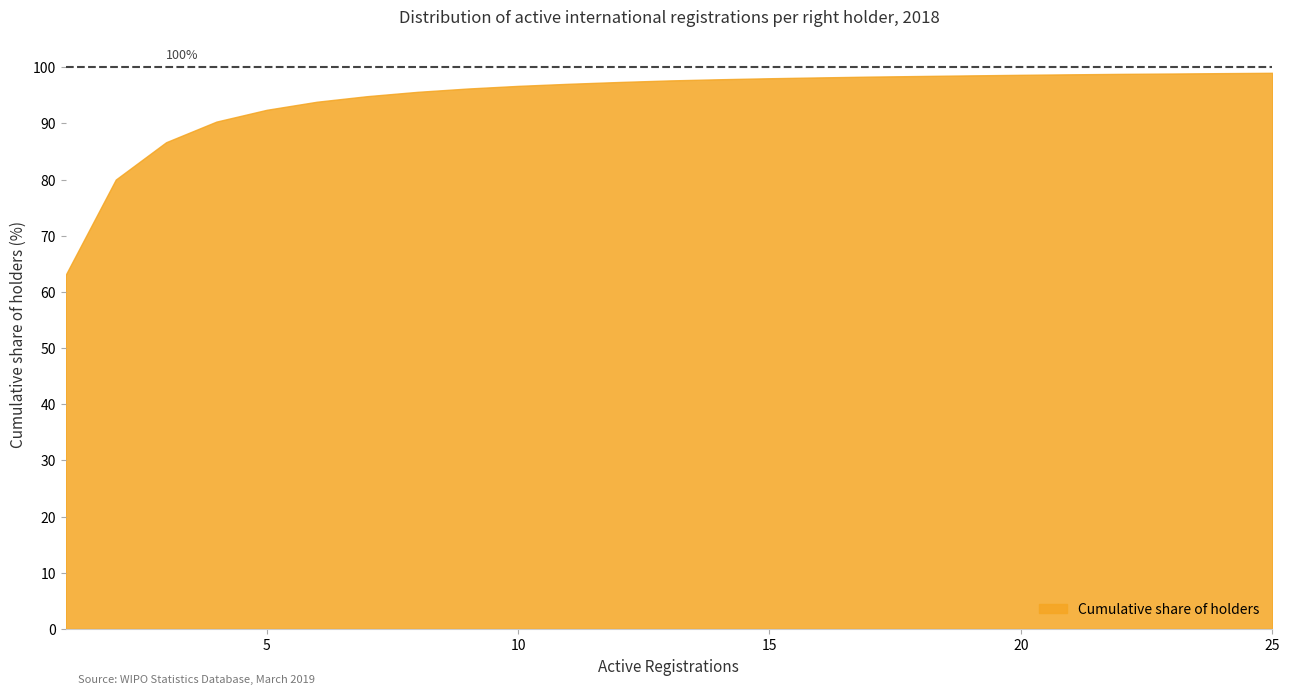

What is the maximum value shown in the chart?

99.0